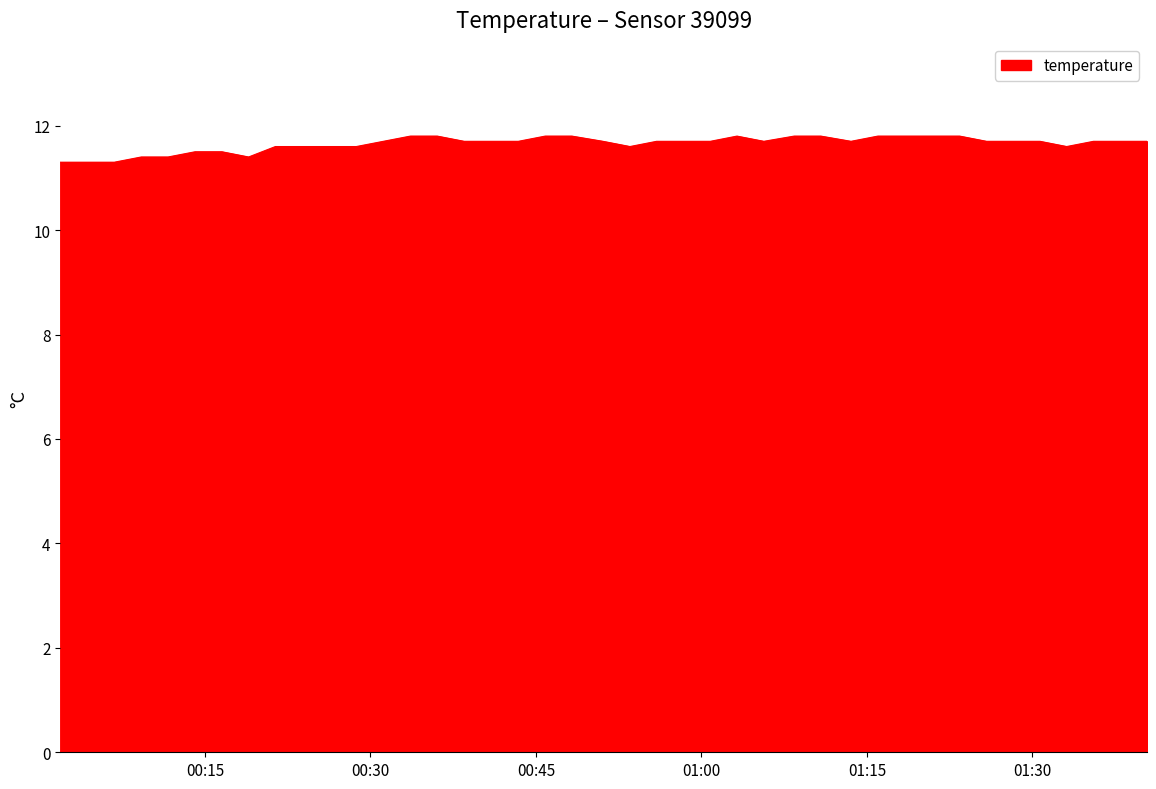

What is the greatest value displayed?

11.8